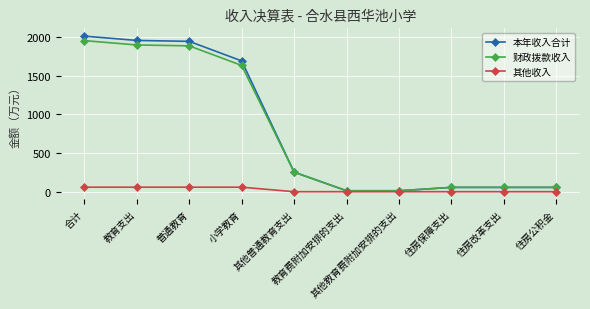

At how many categories does at least one series exceed 772?

4